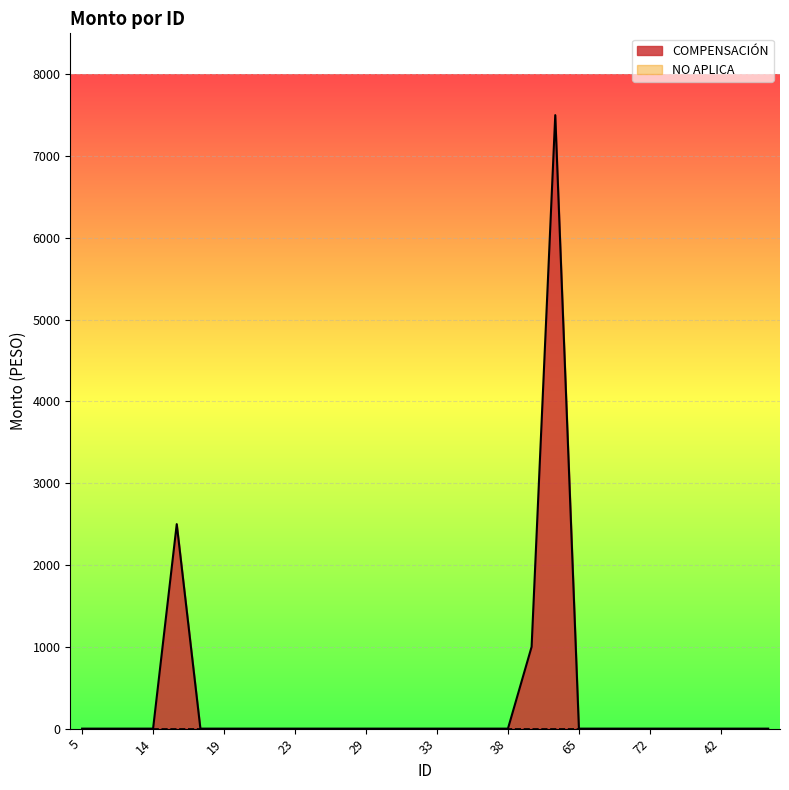

What is the label of the 16th point from the left?

33